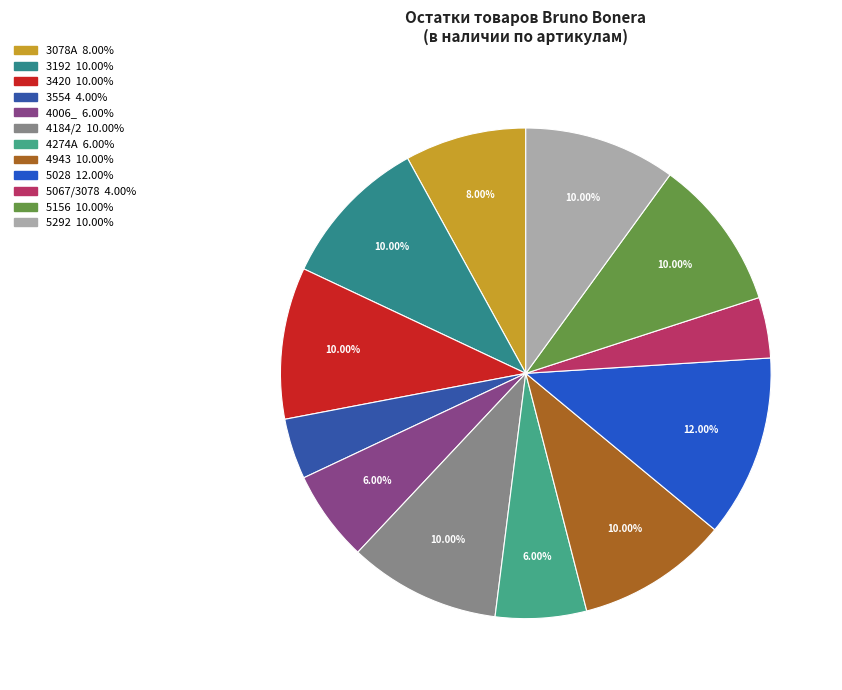

Which category has the smallest portion of the pie?

3554